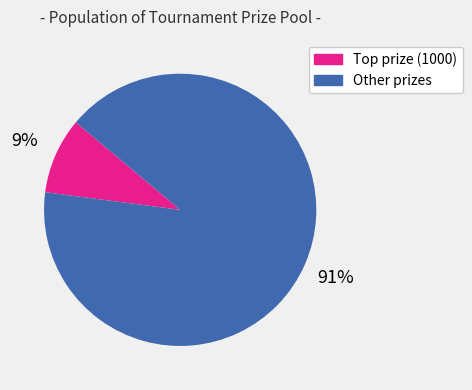

Does any single category account for the majority?

Yes